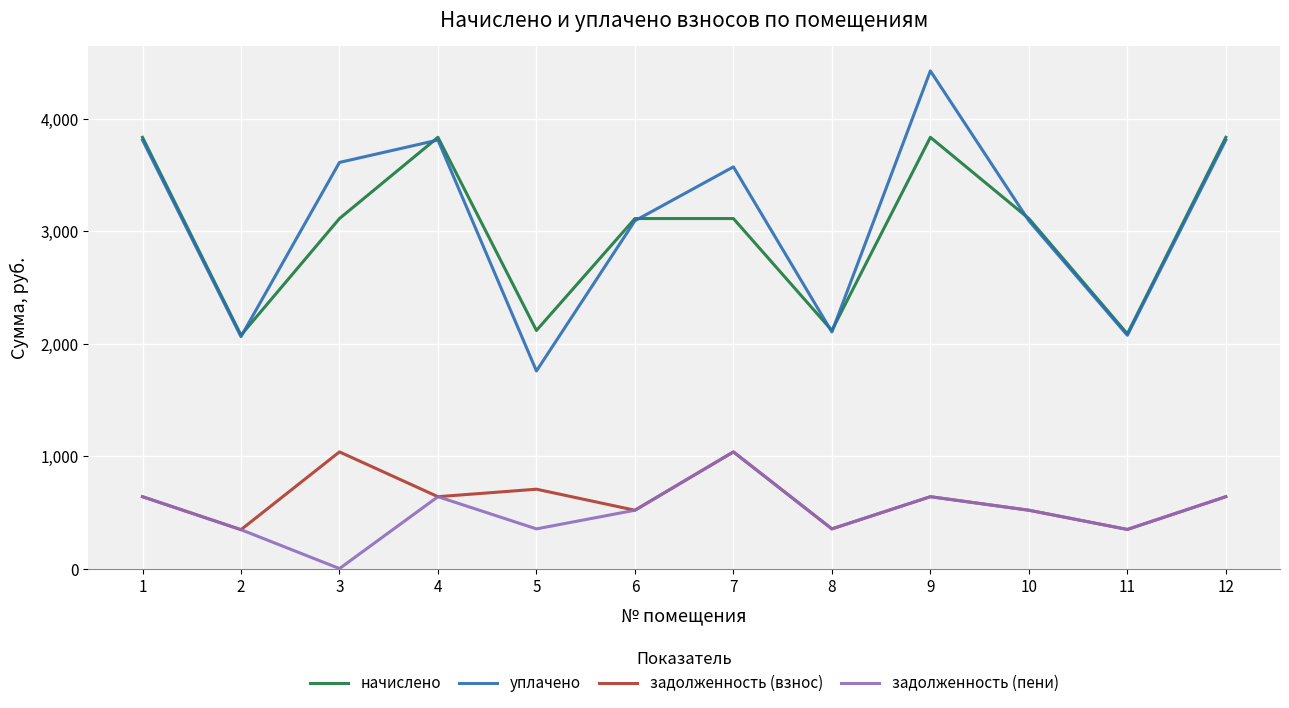

How many distinct data groups are displayed?

4